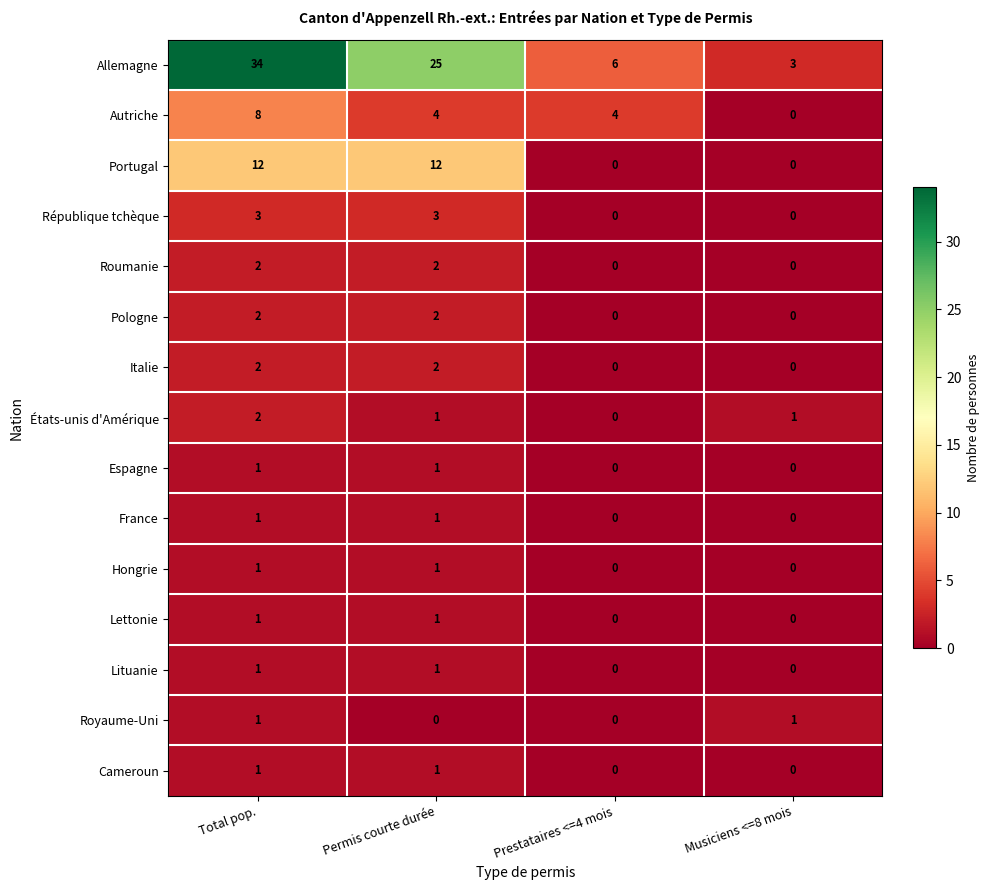

What is the difference between the maximum and minimum values in the Italie series?

2